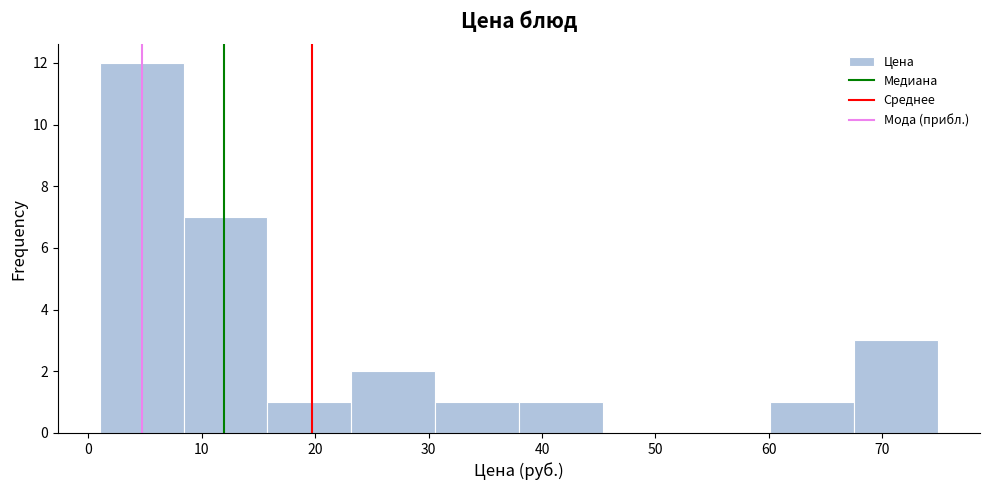

Reading left to right, transcribe this chart: for each bar, give the range it covers on the x-axis and its height. Neither the bar edges nor the heights are printed on the chart, so give them approximately, as read against the axes.

1 to 8: 12
8 to 16: 7
16 to 23: 1
23 to 31: 2
31 to 38: 1
38 to 45: 1
45 to 53: 0
53 to 60: 0
60 to 68: 1
68 to 75: 3